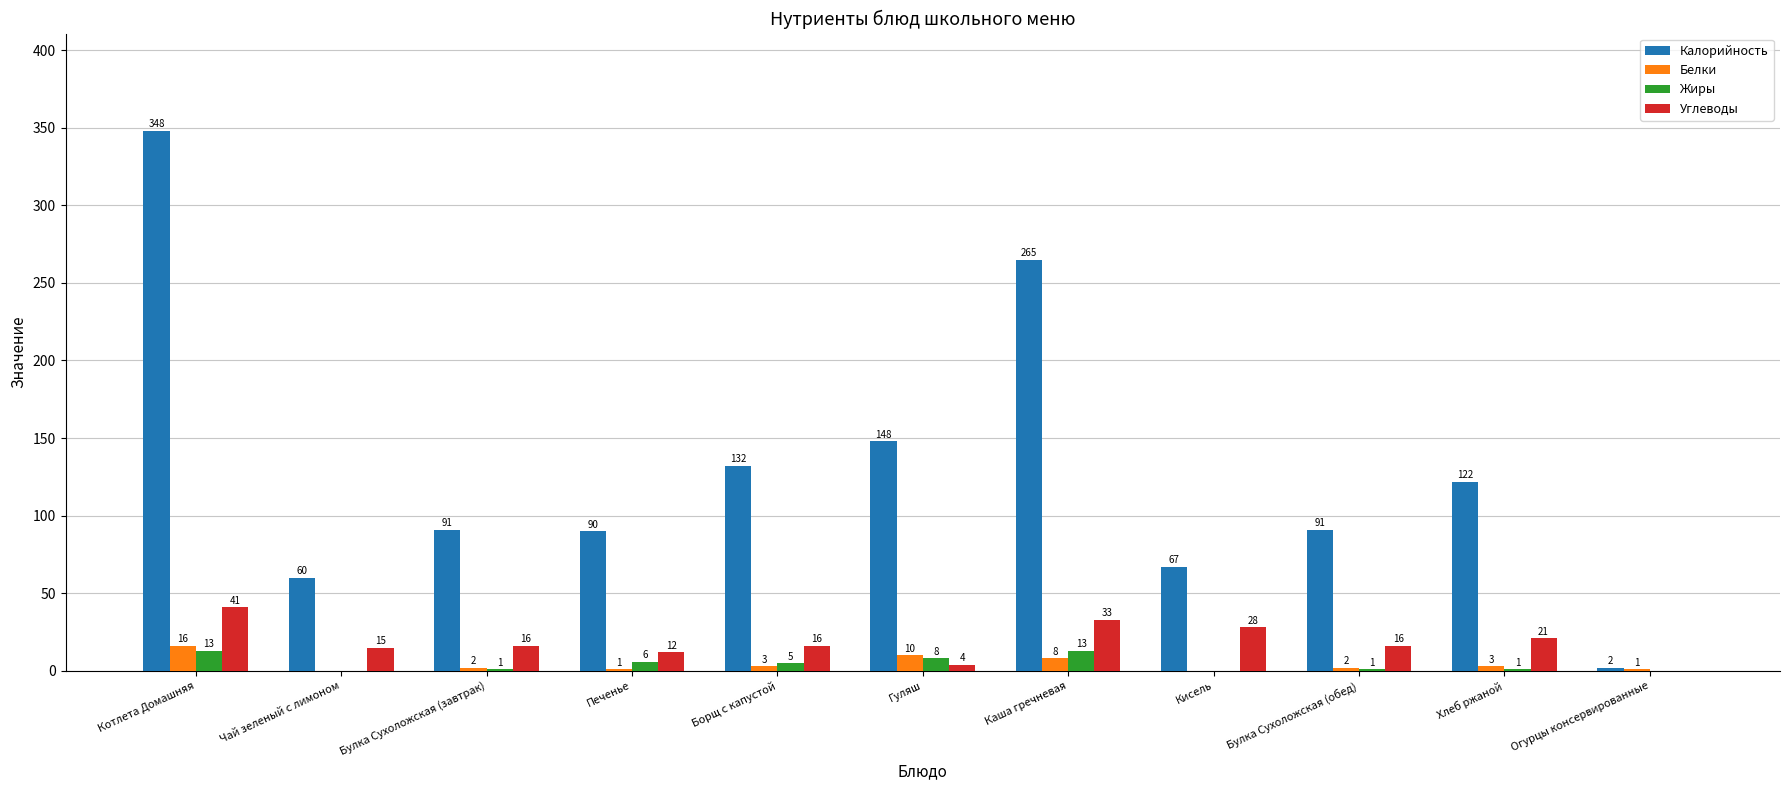

Which series has the largest total across all categories?

Калорийность